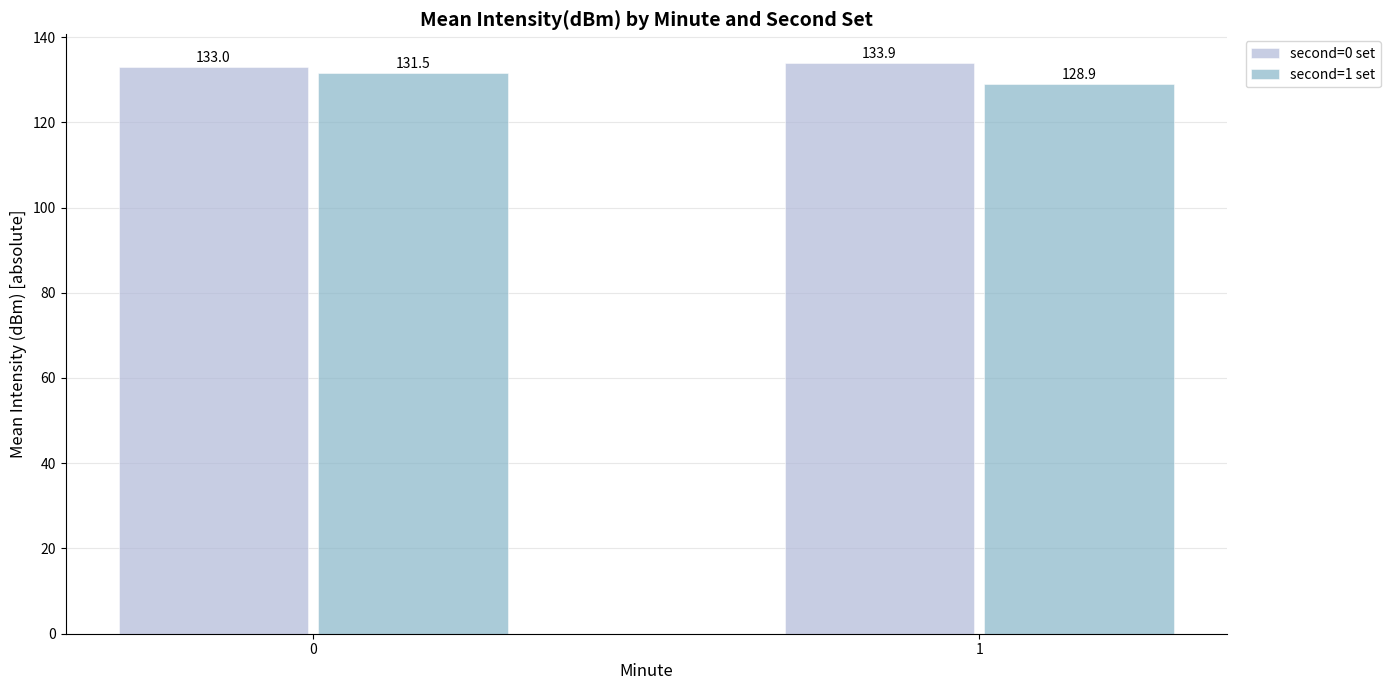

Between 0 and 1, which series saw the biggest shift?

second=1 set